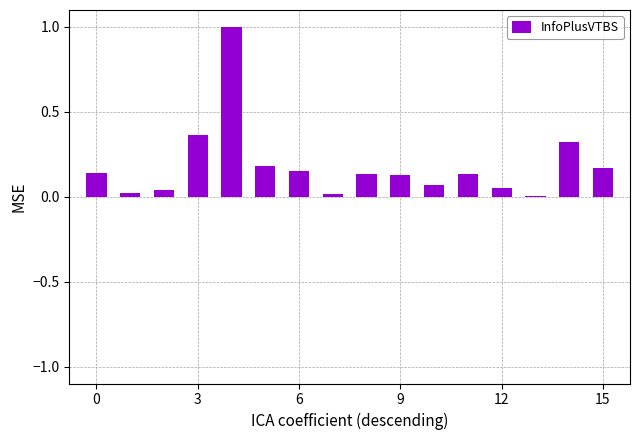

What is the maximum value shown in the chart?

1.0